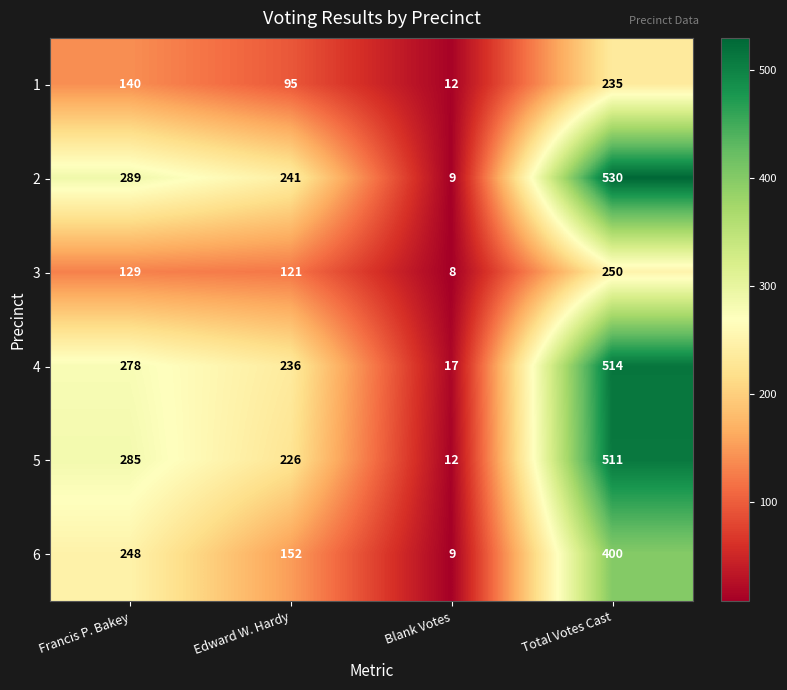

Rank the series at Francis P. Bakey from lowest to highest value.

3, 1, 6, 4, 5, 2